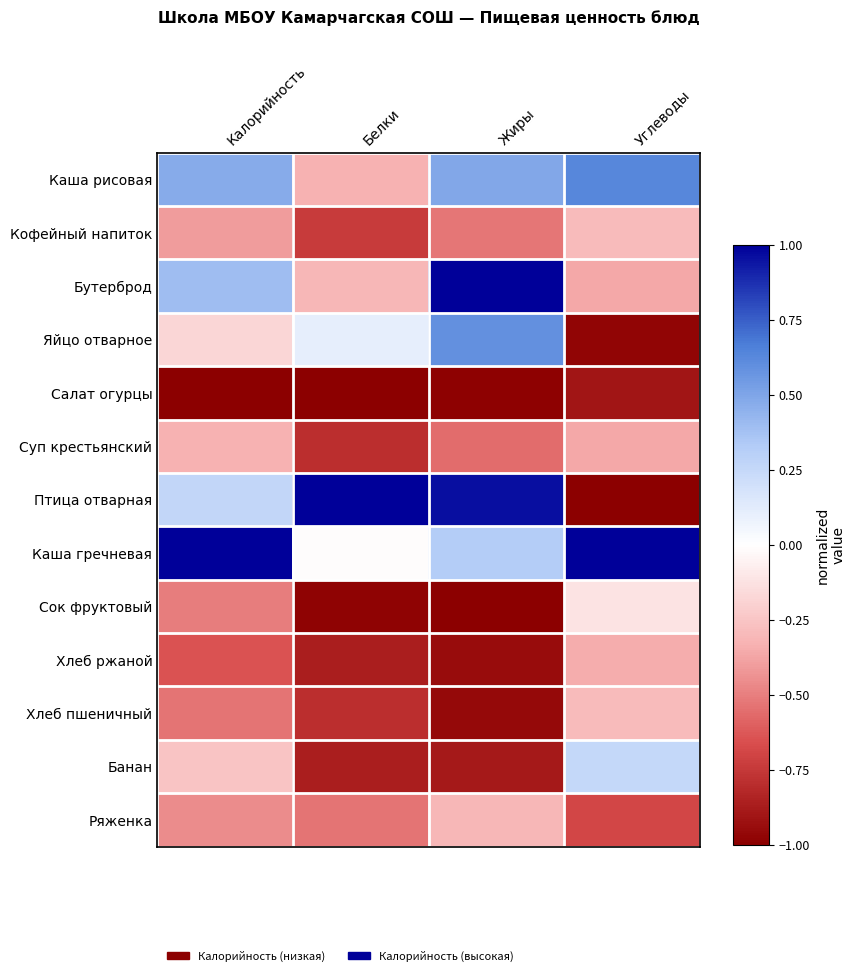

Reading left to right, transcribe all the data shown in this chart.

Каша рисовая: Калорийность=0.5	Белки=-0.3	Жиры=0.5	Углеводы=0.6
Кофейный напиток: Калорийность=-0.4	Белки=-0.7	Жиры=-0.5	Углеводы=-0.3
Бутерброд: Калорийность=0.4	Белки=-0.3	Жиры=1.0	Углеводы=-0.4
Яйцо отварное: Калорийность=-0.2	Белки=0.1	Жиры=0.6	Углеводы=-1.0
Салат огурцы: Калорийность=-1.0	Белки=-1.0	Жиры=-1.0	Углеводы=-0.9
Суп крестьянский: Калорийность=-0.3	Белки=-0.8	Жиры=-0.6	Углеводы=-0.4
Птица отварная: Калорийность=0.3	Белки=1.0	Жиры=1.0	Углеводы=-1.0
Каша гречневая: Калорийность=1.0	Белки=-0.0	Жиры=0.3	Углеводы=1.0
Сок фруктовый: Калорийность=-0.5	Белки=-1.0	Жиры=-1.0	Углеводы=-0.1
Хлеб ржаной: Калорийность=-0.6	Белки=-0.9	Жиры=-0.9	Углеводы=-0.4
Хлеб пшеничный: Калорийность=-0.5	Белки=-0.8	Жиры=-1.0	Углеводы=-0.3
Банан: Калорийность=-0.3	Белки=-0.9	Жиры=-0.9	Углеводы=0.3
Ряженка: Калорийность=-0.5	Белки=-0.5	Жиры=-0.3	Углеводы=-0.7